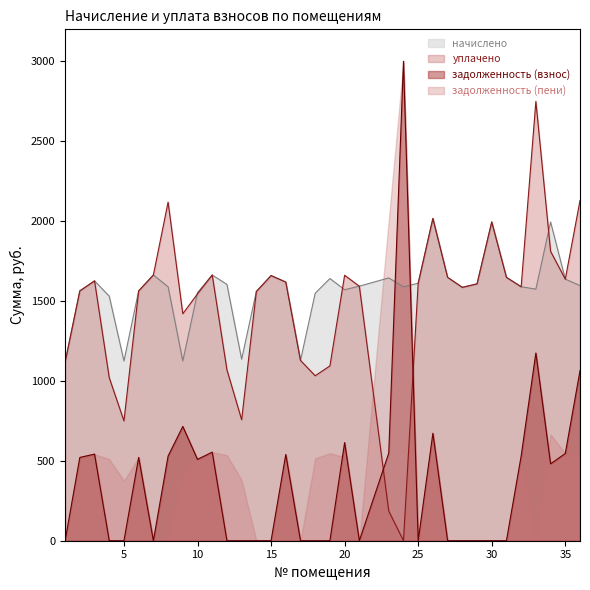

At which category does уплачено reach its first local valley?

5